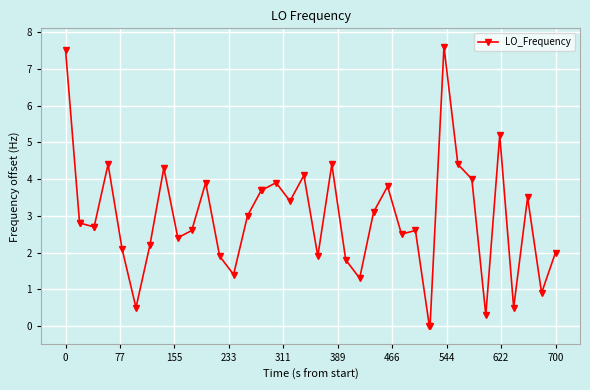

What is the value of the 7th point from the left?

2.1